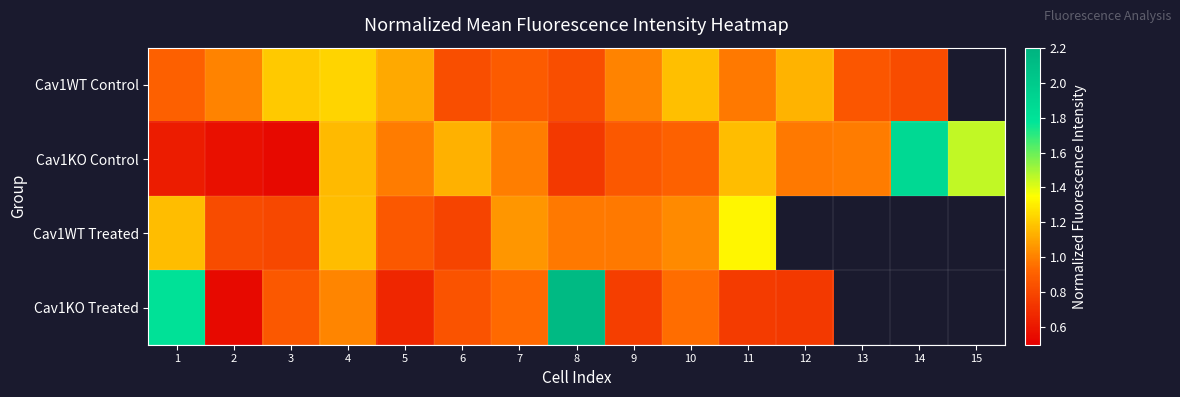

The value of Cav1WT Control at 6 is 0.8. True or false?

True